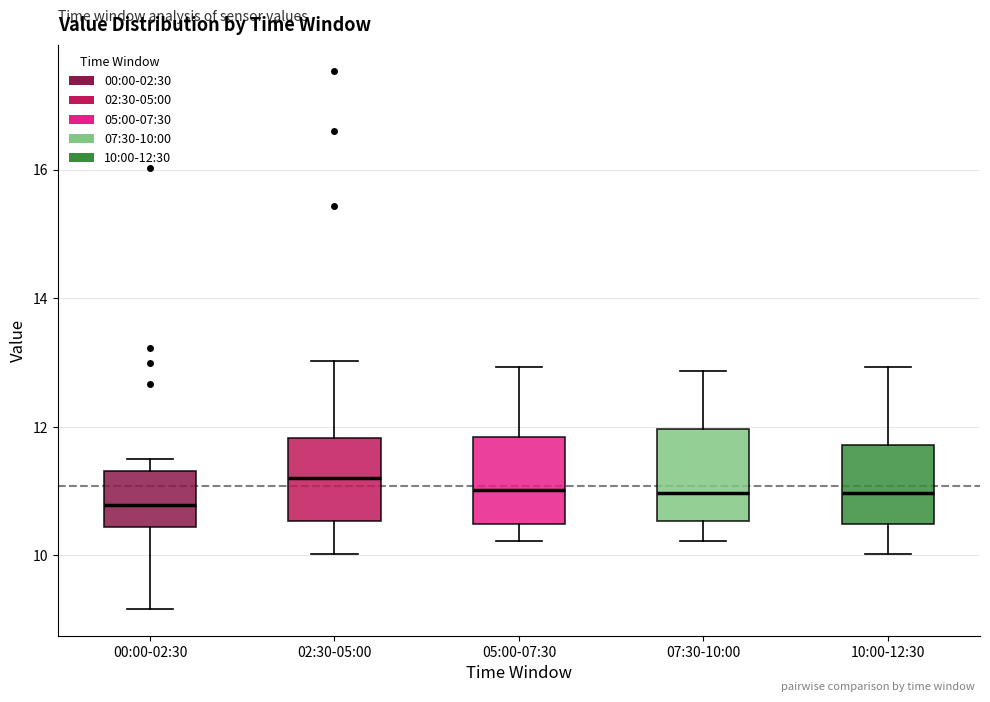

Reading left to right, read every box against the y-axis: the position of its median line, the range the box covers, and the ends of its whiskers. The values are not printed on the chart, so give them approximately, as read against the axis.

00:00-02:30: median 10.8, box 10.4 to 11.4, whiskers 9.2 to 11.6
02:30-05:00: median 11.2, box 10.6 to 11.8, whiskers 10.0 to 13.0
05:00-07:30: median 11.0, box 10.4 to 11.8, whiskers 10.2 to 13.0
07:30-10:00: median 11.0, box 10.6 to 12.0, whiskers 10.2 to 12.8
10:00-12:30: median 11.0, box 10.4 to 11.8, whiskers 10.0 to 13.0